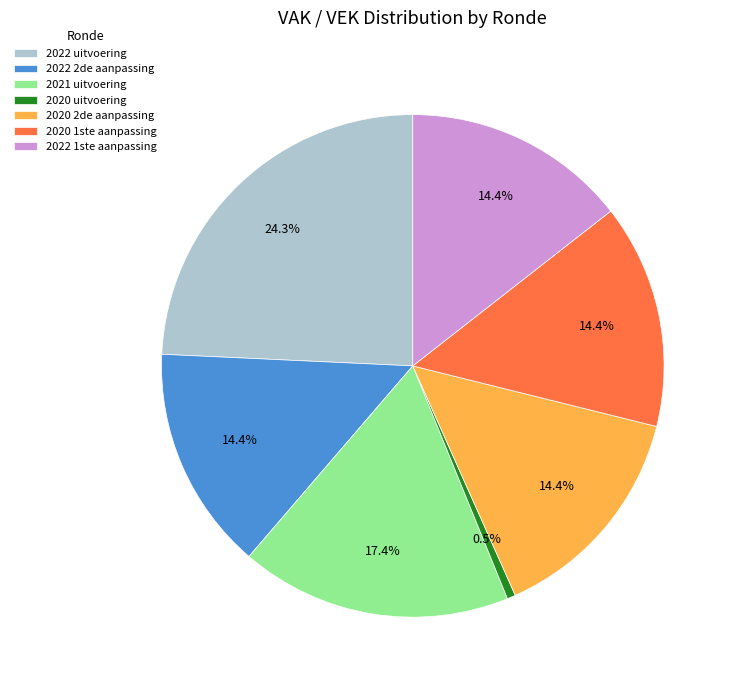

Is it true that 2022 2de aanpassing is 24% of the pie?

False